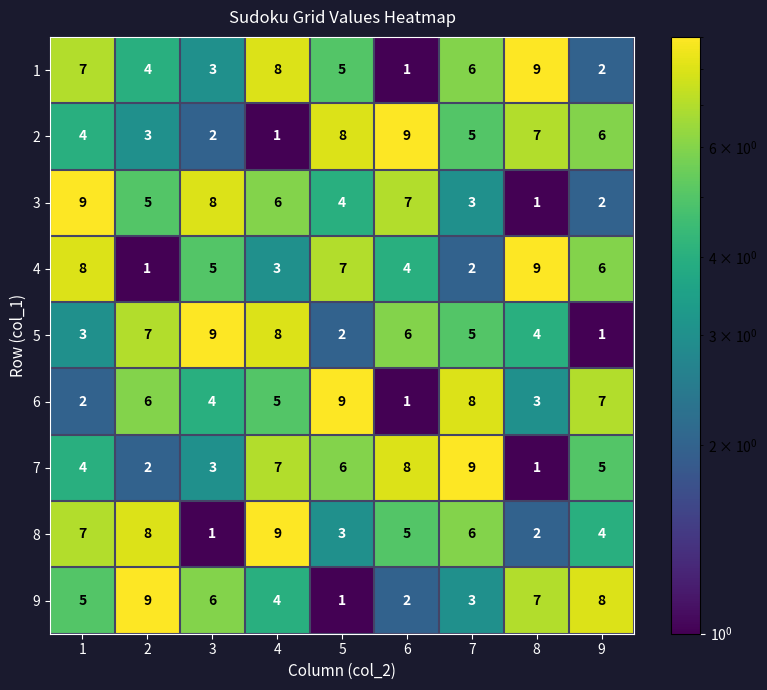

What value does the 8 series have at 2?

8